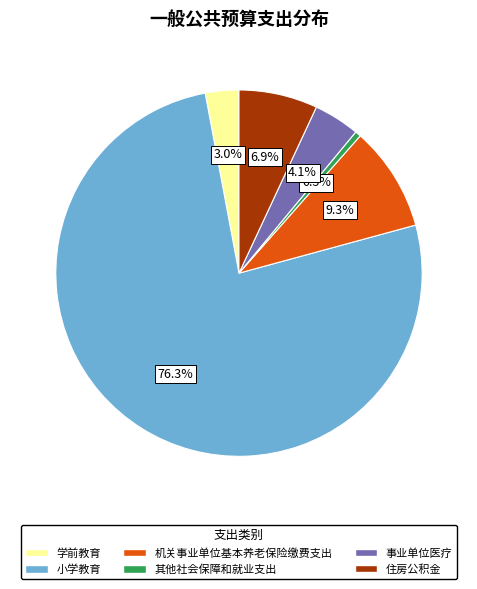

Which category accounts for the majority?

小学教育